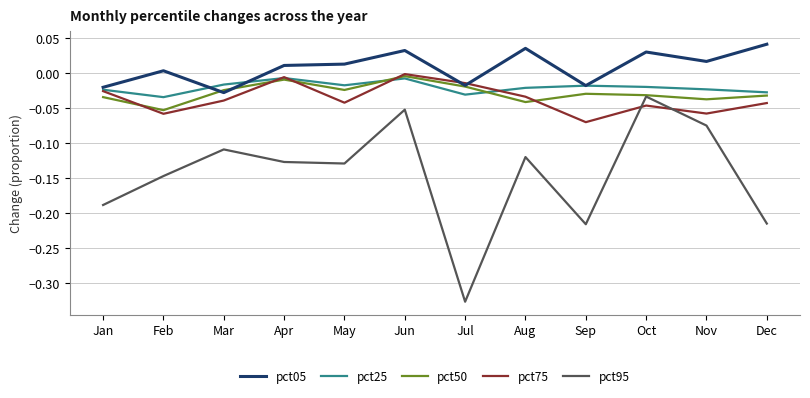

Which series has the largest total across all categories?

pct05